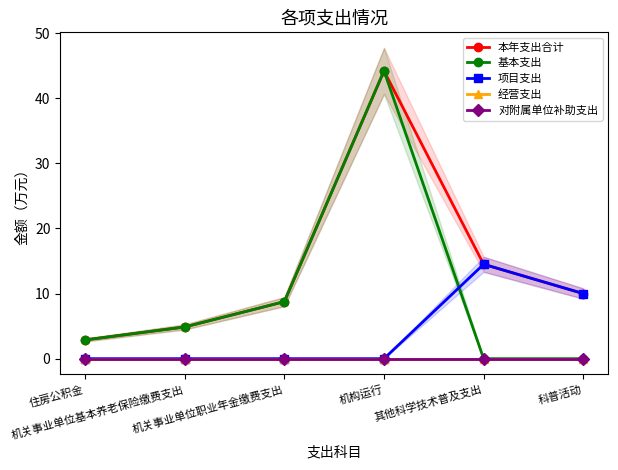

The 项目支出 series shows 0.0 at 住房公积金. True or false?

True